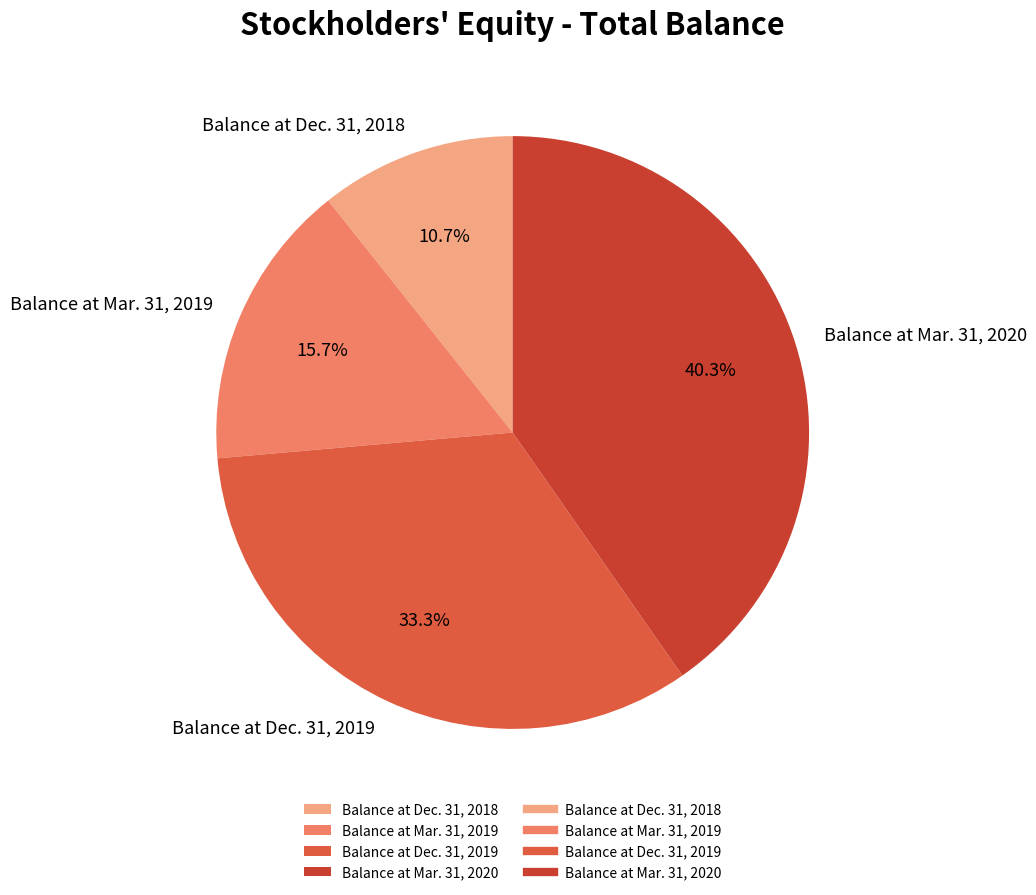

Which slice is the smallest?

Balance at Dec. 31, 2018